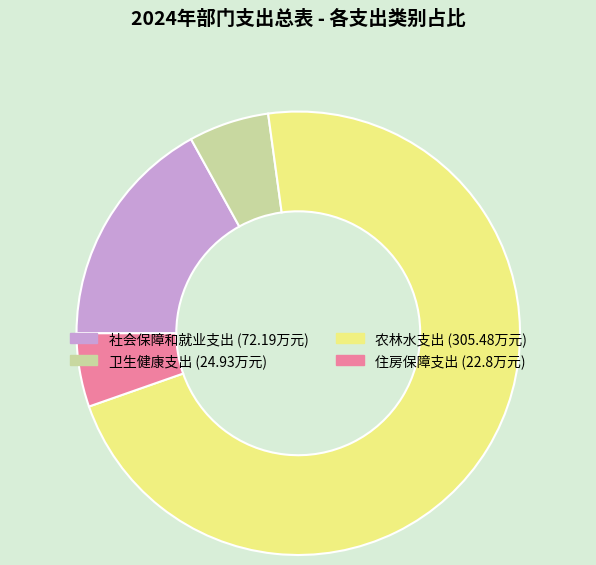

Is the sum of 住房保障支出 and 社会保障和就业支出 greater than half?

No